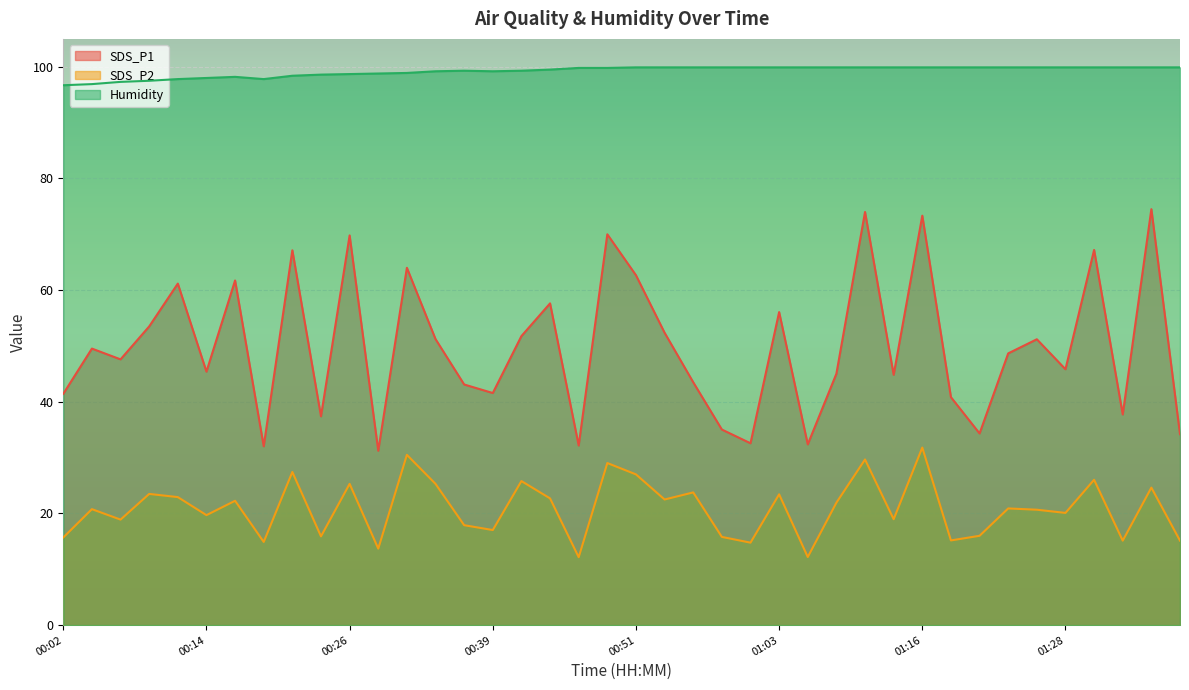

What is the average value of the Humidity series?

99.2